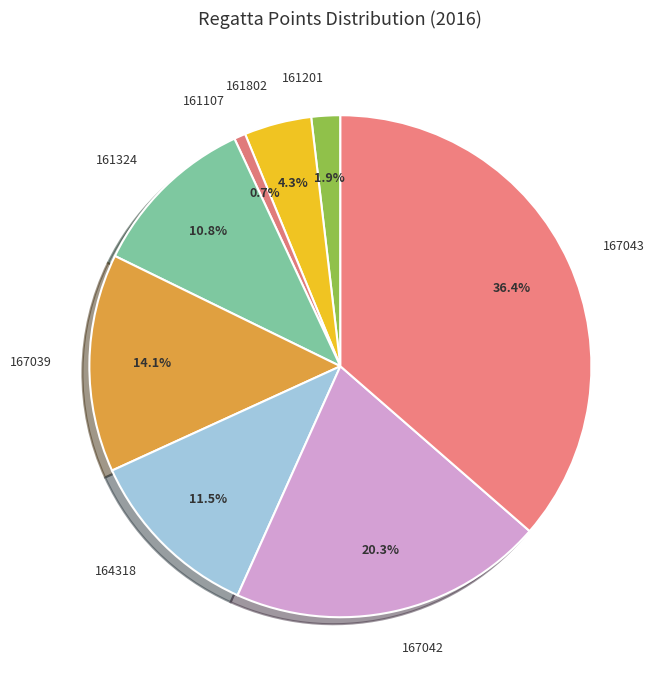

Rank the categories by value from lowest to highest.

161107, 161201, 161802, 161324, 164318, 167039, 167042, 167043